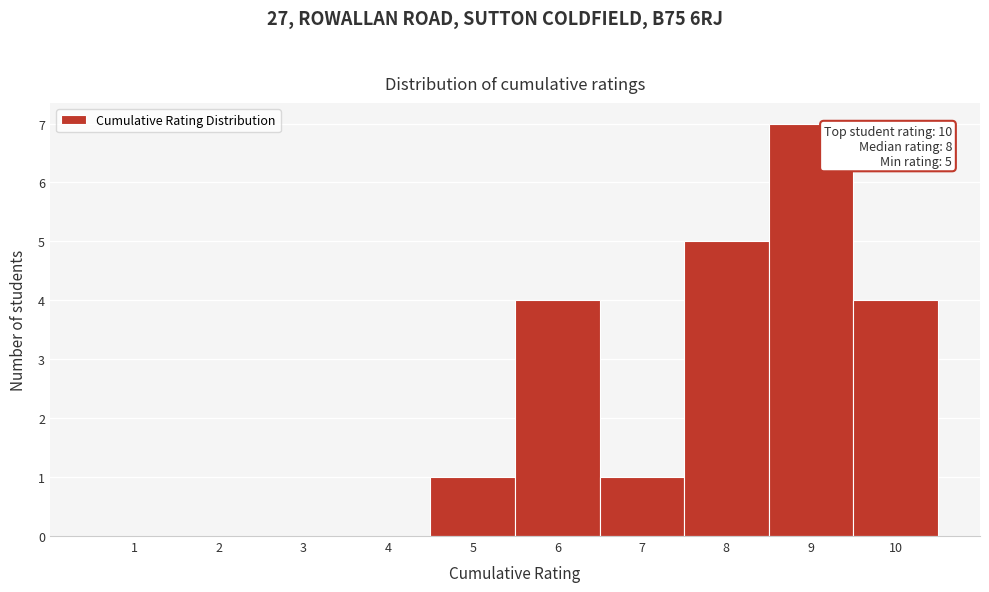

Reading right to left, list all the values displayed in this chart.

10=4	9=7	8=5	7=1	6=4	5=1	4=0	3=0	2=0	1=0